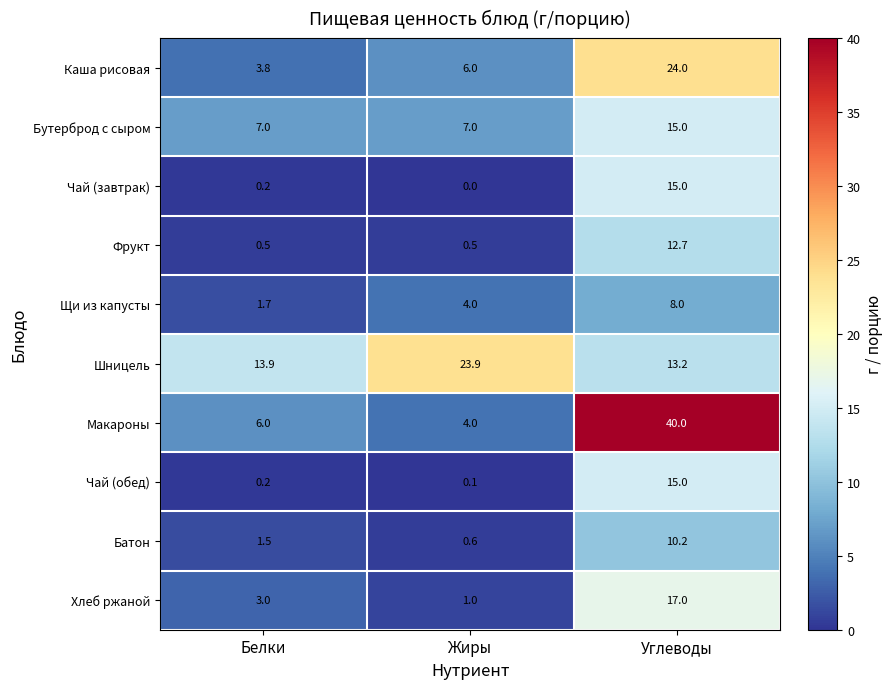

What is the difference between the maximum and second lowest values in the Батон series?

8.7